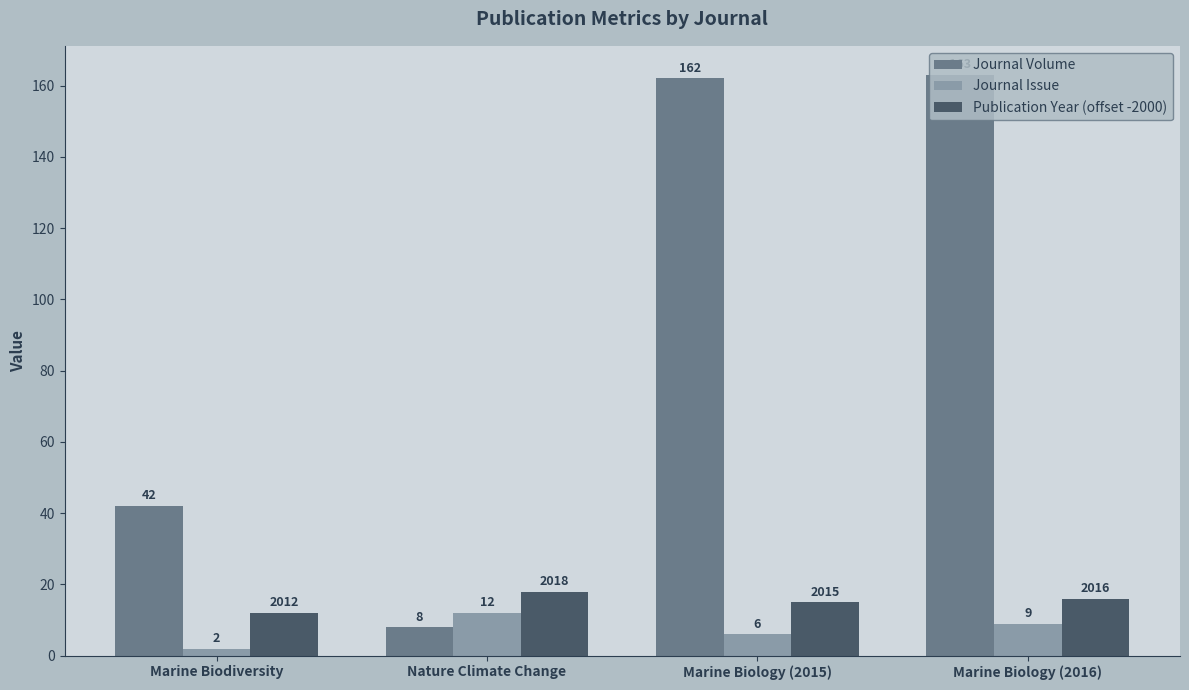

Between Marine Biodiversity and Marine Biology (2016), which series saw the biggest shift?

Journal Volume